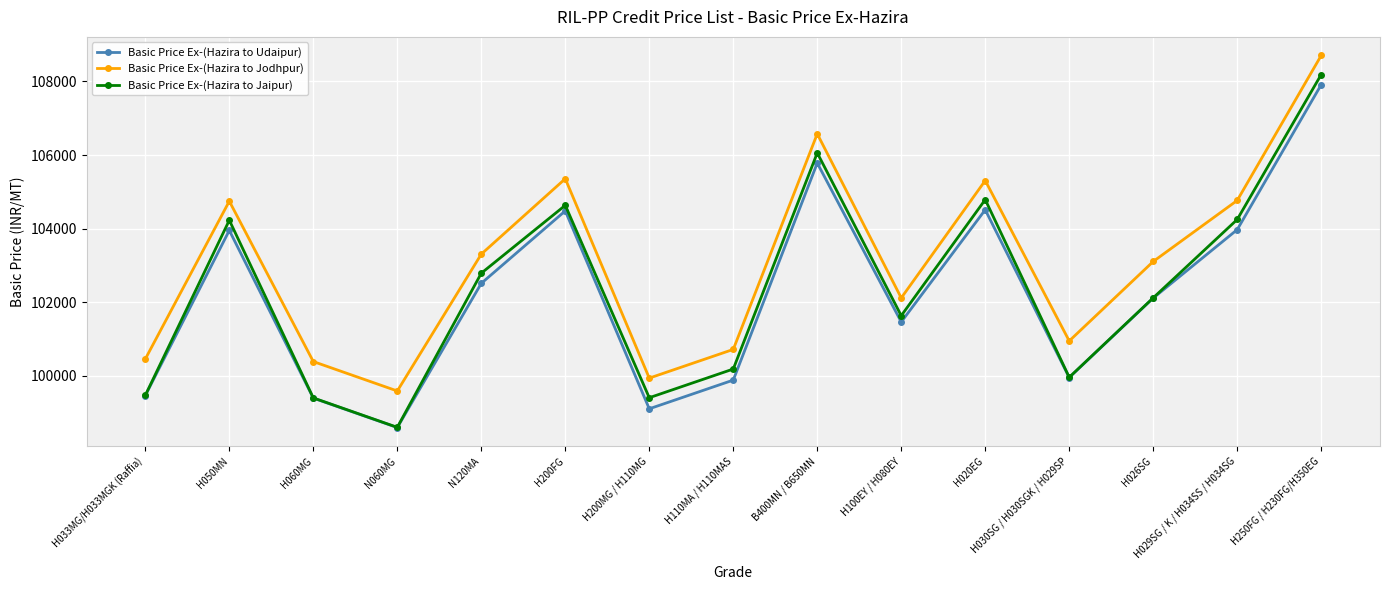

What is the label of the 13th point from the right?

H060MG